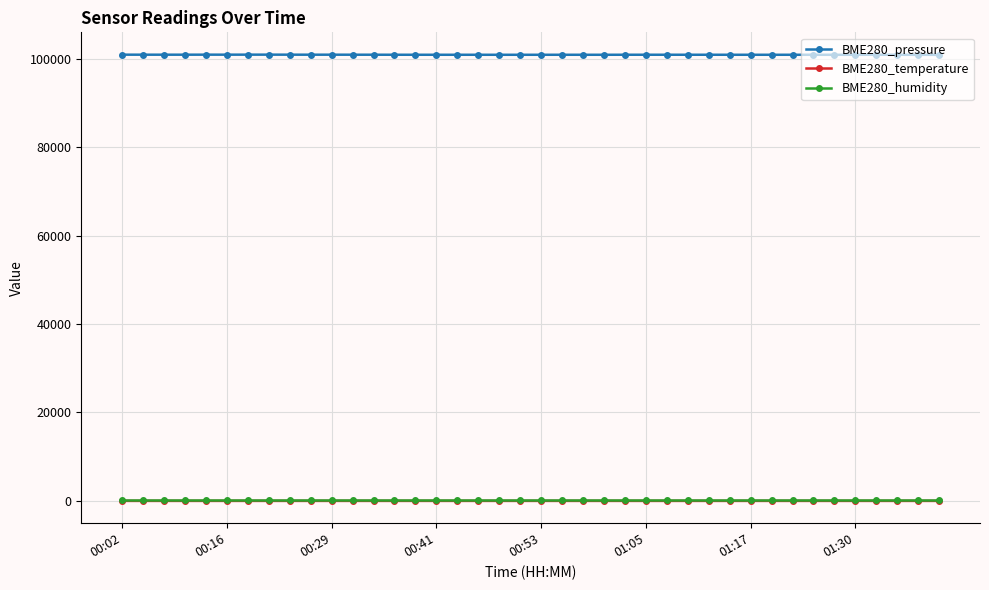

What is the value of the BME280_pressure point at the 18th from the left?

100921.3